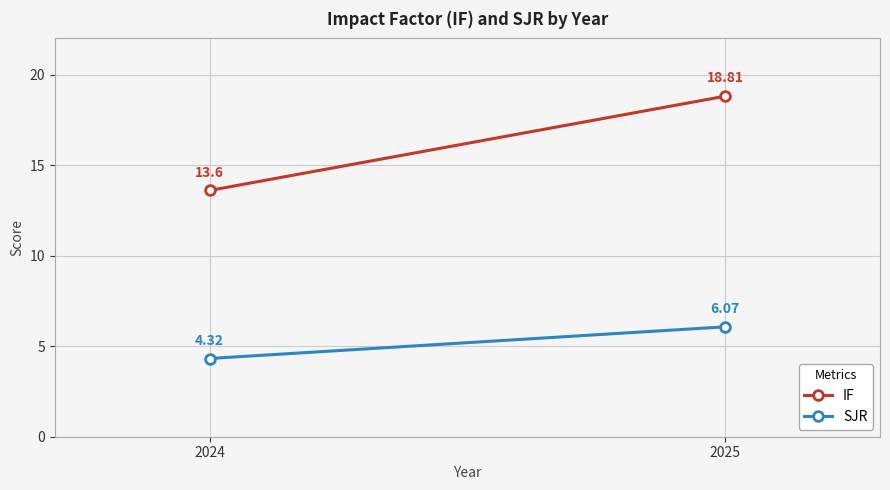

Rank the series by their average value, from highest to lowest.

IF, SJR